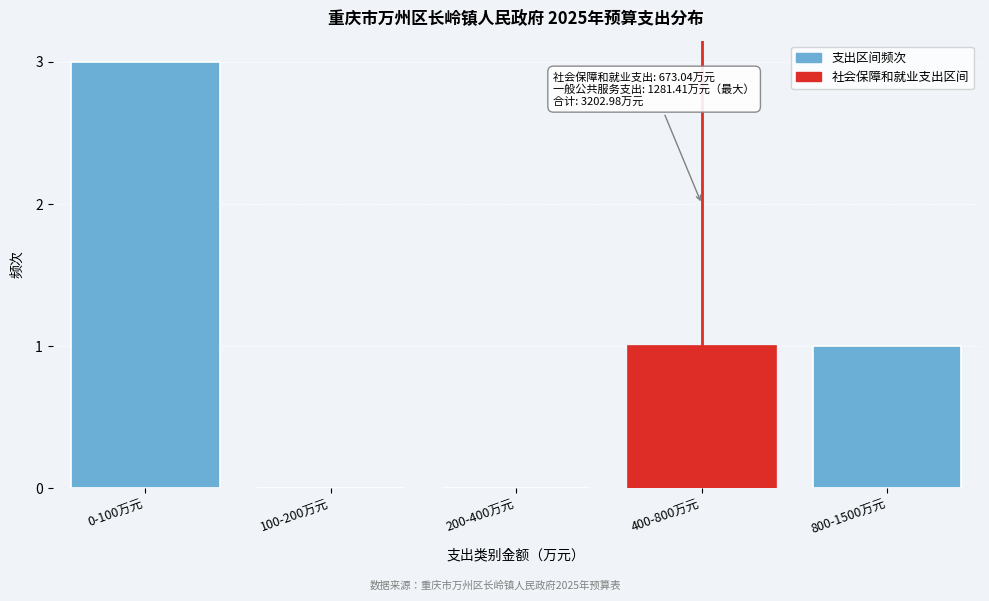

Reading left to right, transcribe all the data shown in this chart.

0-100万元=3	100-200万元=0	200-400万元=0	400-800万元=1	800-1500万元=1